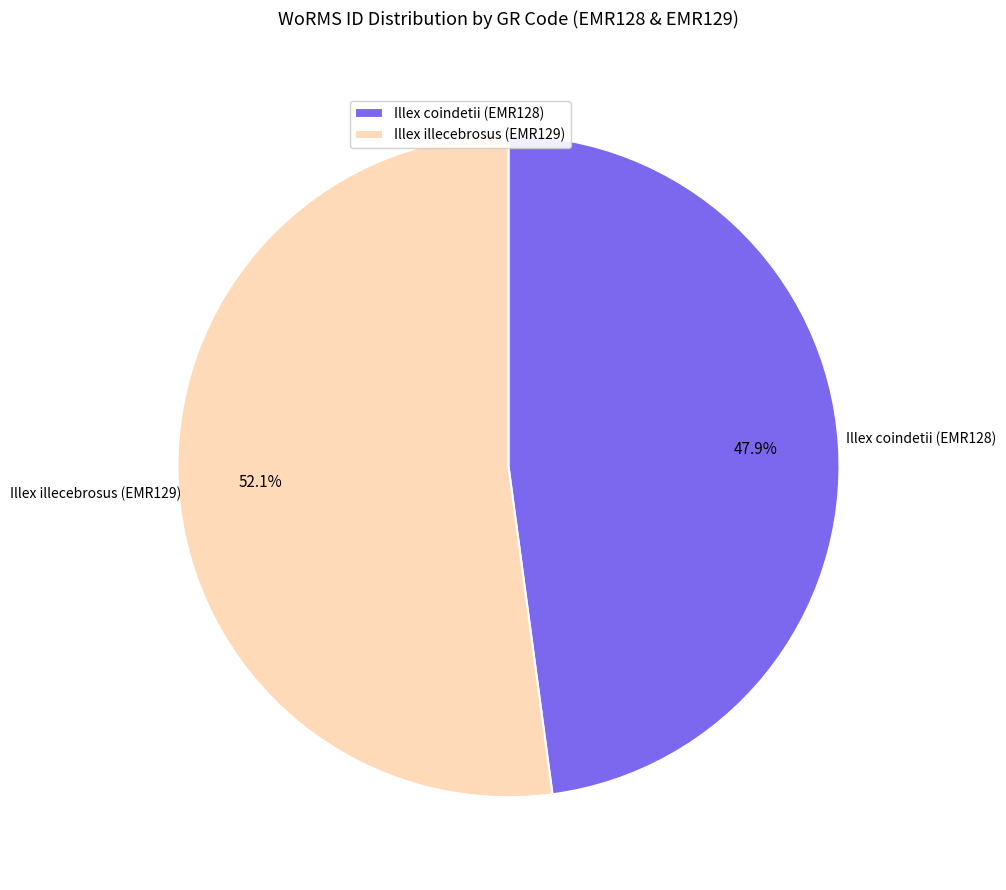

To the nearest percent, what percentage of the pie is Illex illecebrosus (EMR129)?

52%